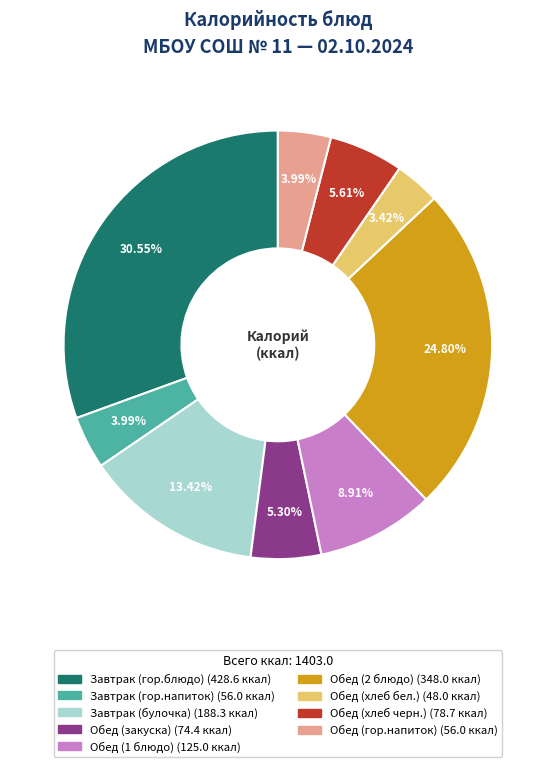

What is the total percentage of Завтрак (гор.блюдо) and Обед (2 блюдо)?

55.4%